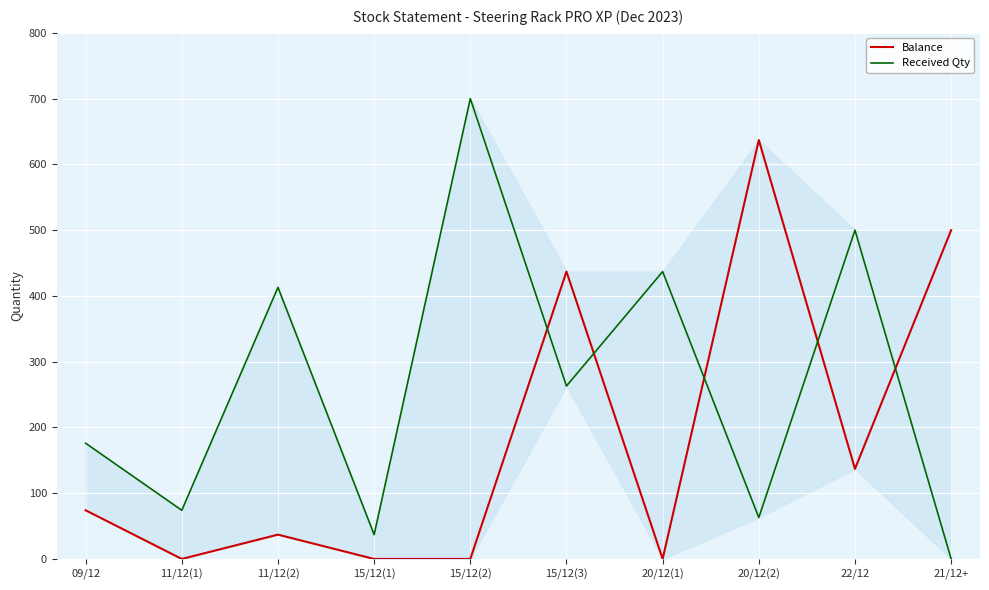

How many series are shown in this chart?

2